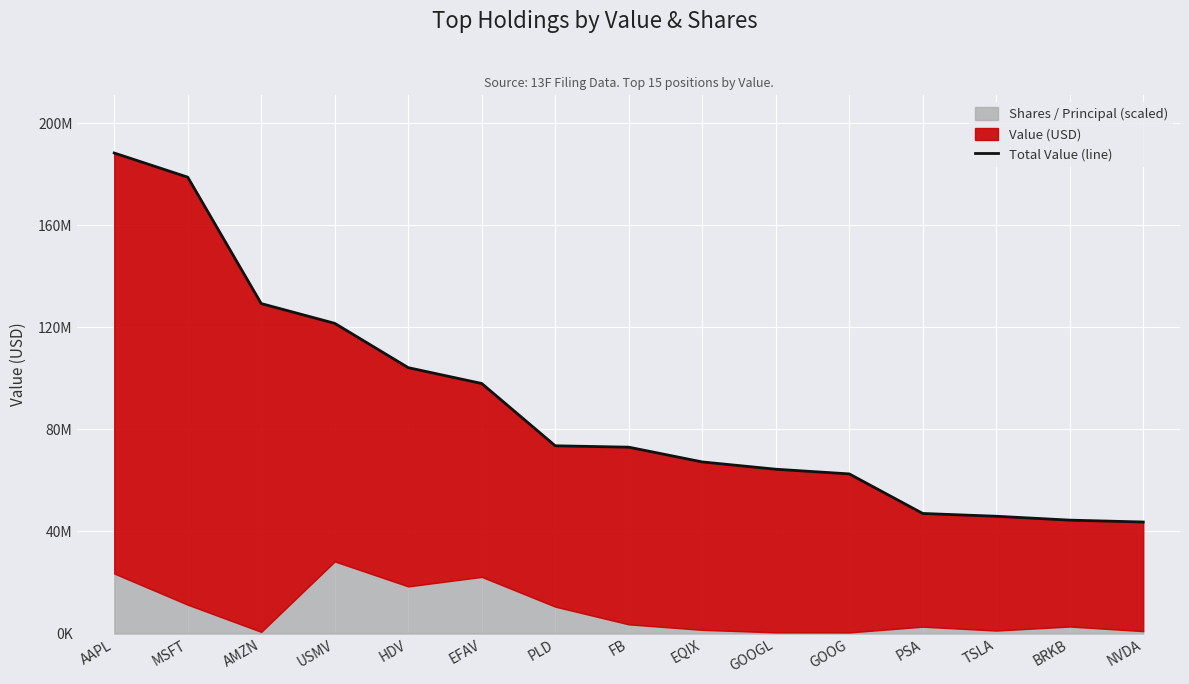

List the labels in order of value, smallest first.

NVDA, BRKB, TSLA, PSA, GOOG, GOOGL, EQIX, FB, PLD, EFAV, HDV, USMV, AMZN, MSFT, AAPL